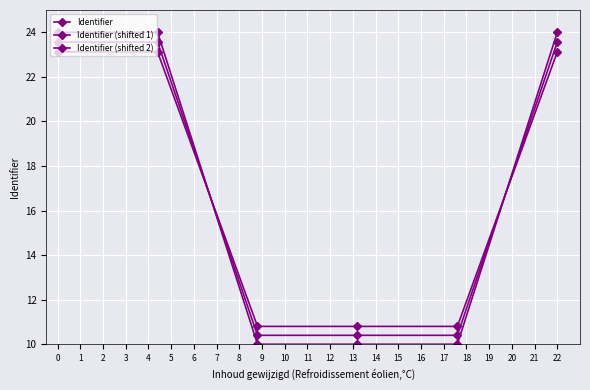

Which series has the largest range (max minus min)?

Identifier